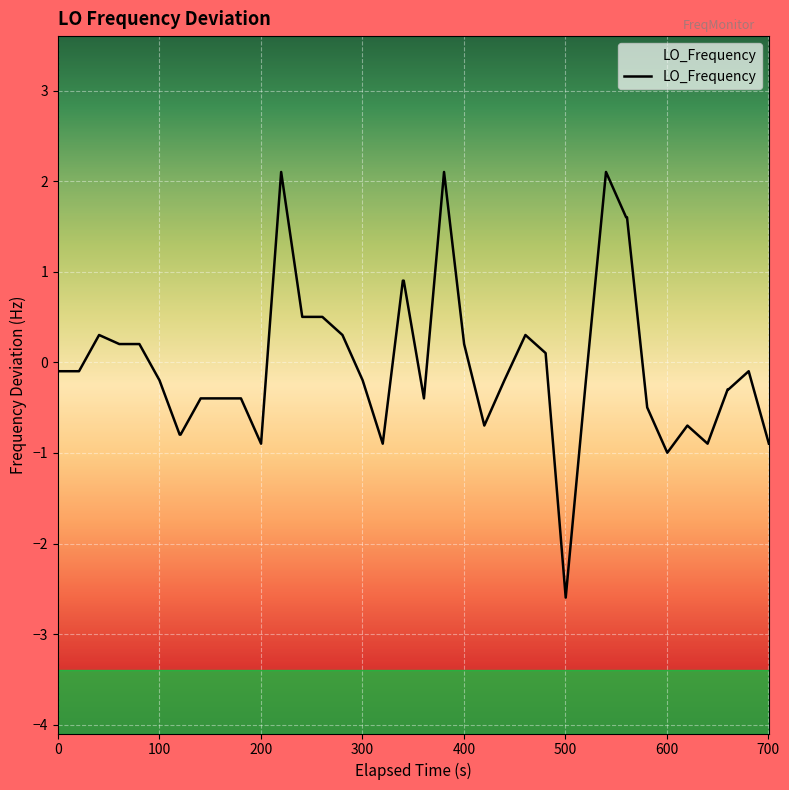

What is the minimum value shown in the chart?

-2.6